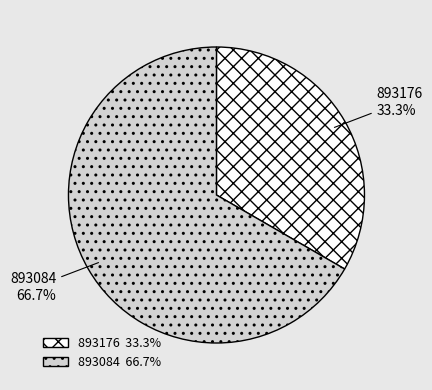

How many slices are in this pie chart?

2